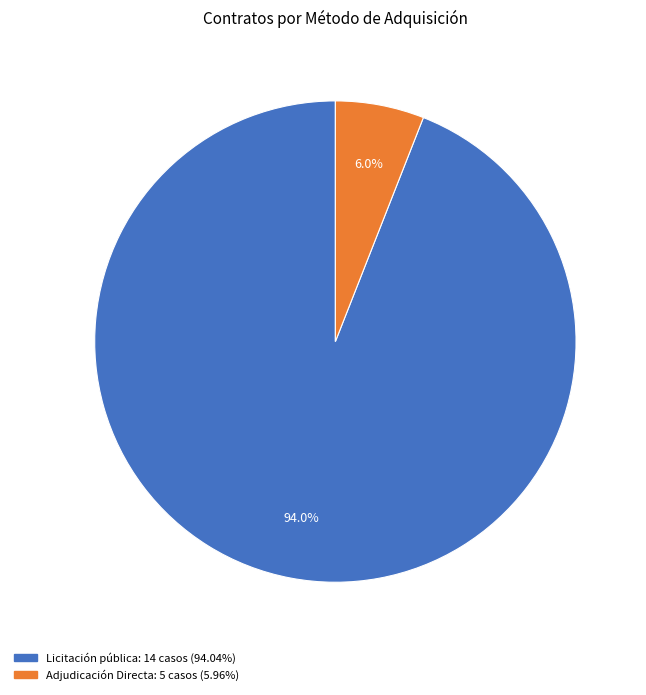

To the nearest percent, what is the average slice percentage?

50%